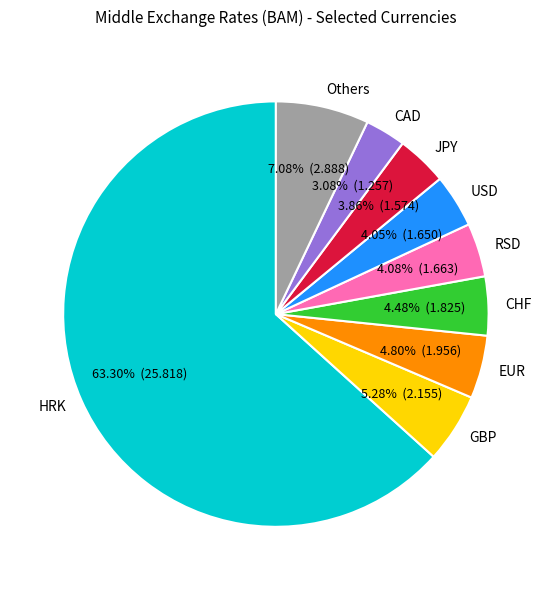

What is the ratio of the value at JPY to the value at EUR?

0.8